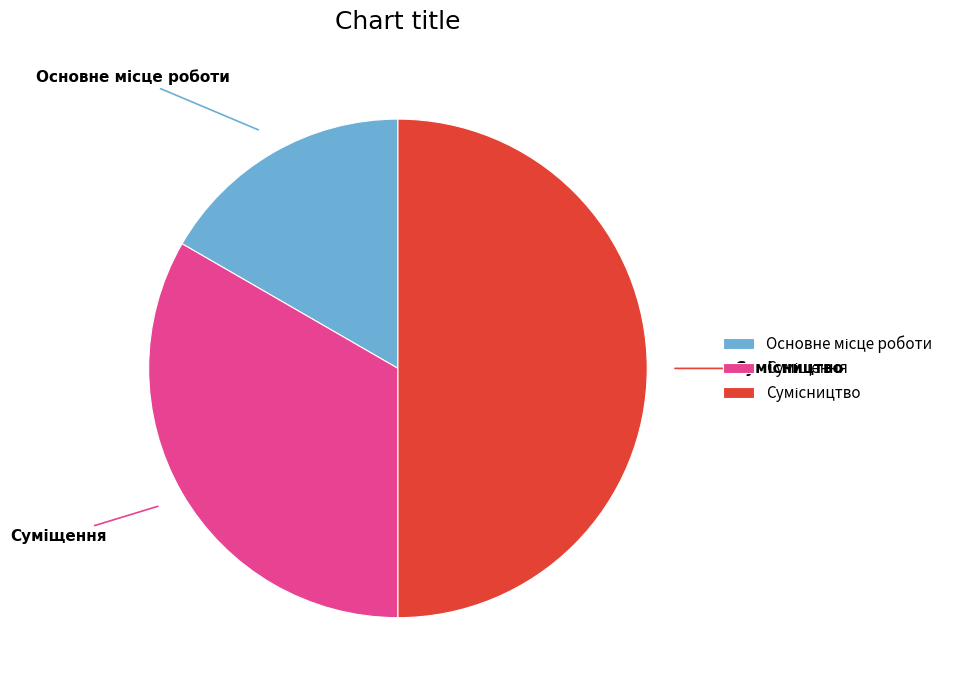

Which has a higher value, Суміщення or Сумісництво?

Сумісництво